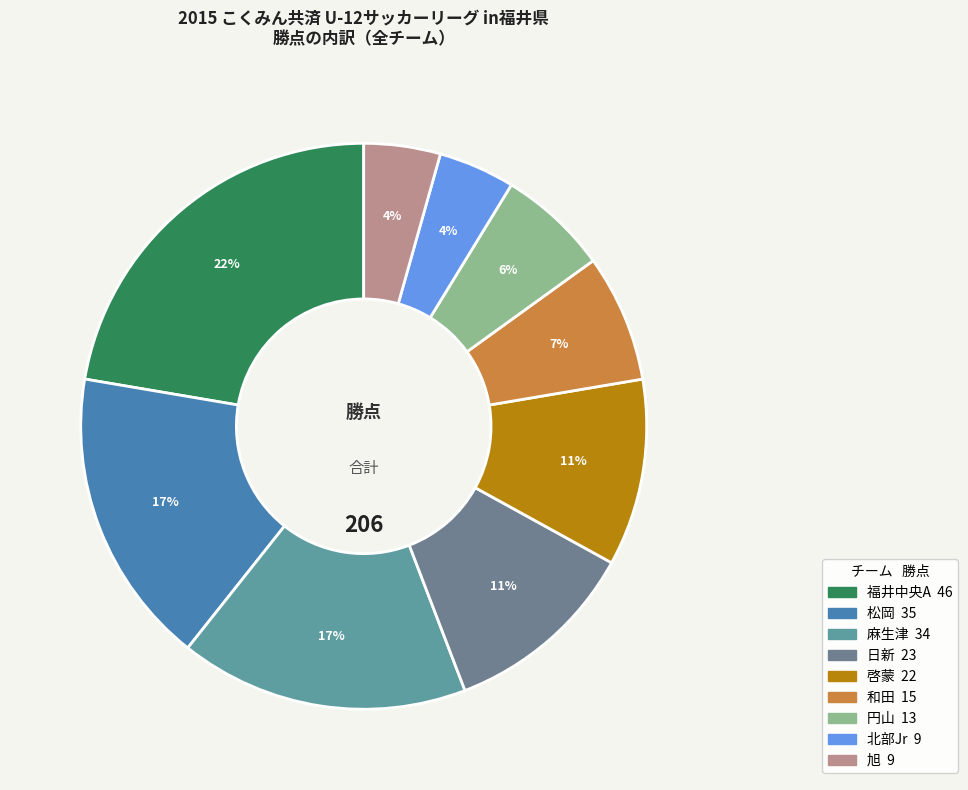

What is the change in value from 円山 to 北部Jr?

-4